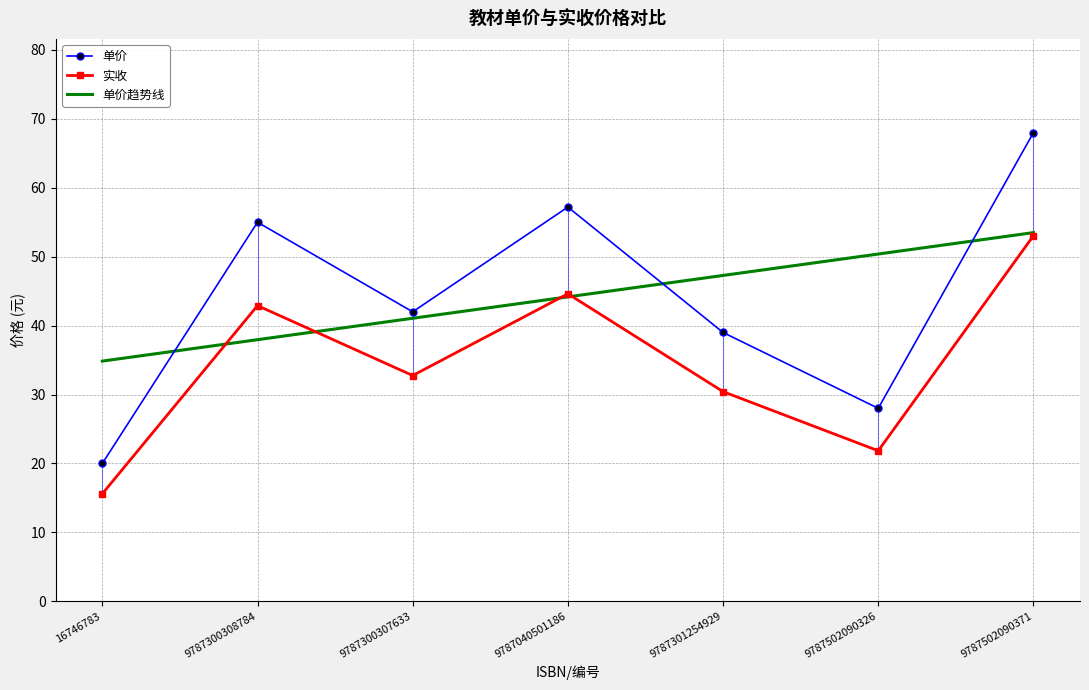

Read the 单价 value at 16746783.

20.0